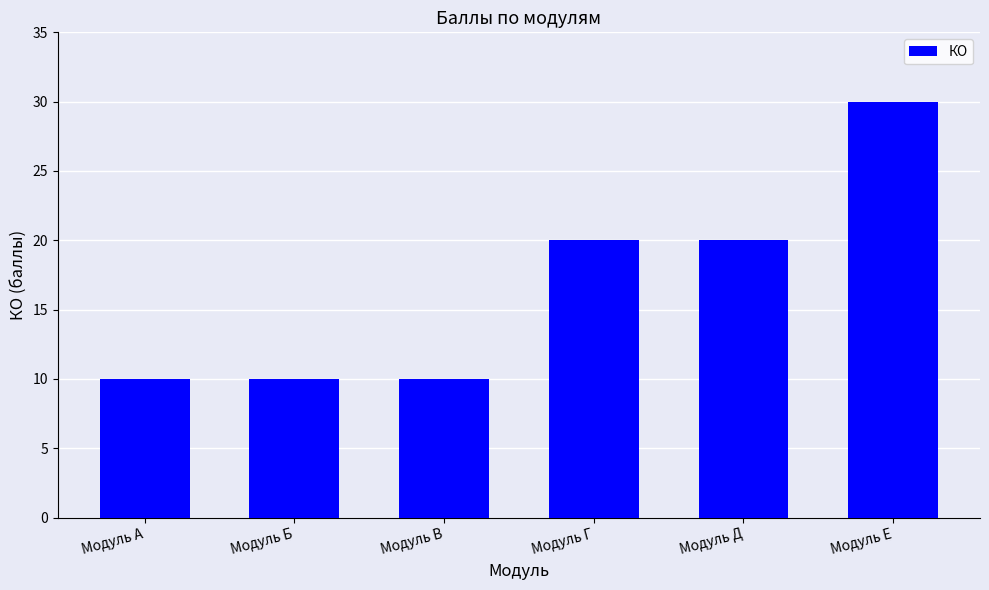

What is the change in value from Модуль А to Модуль Е?

+20